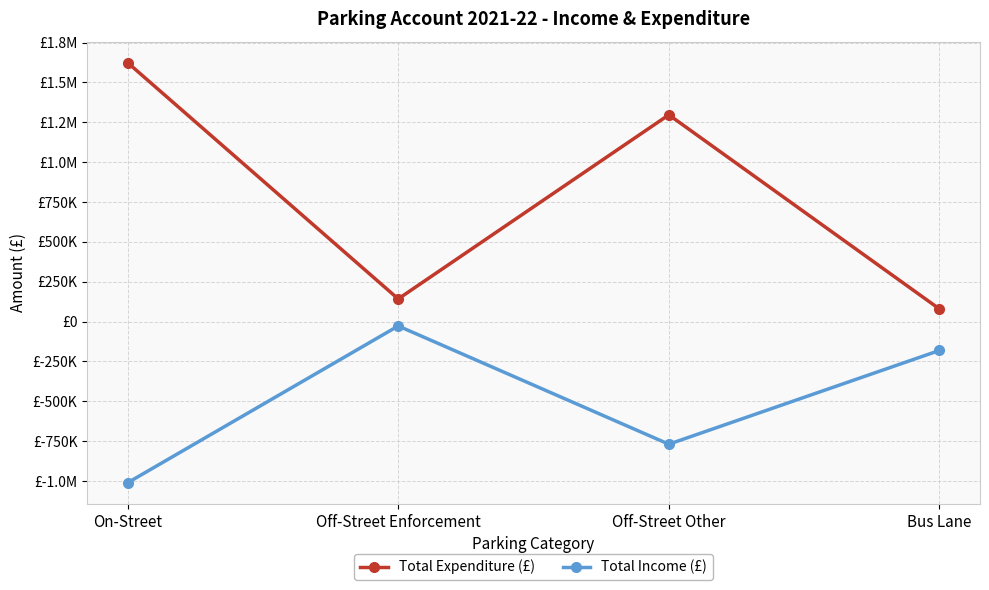

True or false: Total Income (£) and Total Expenditure (£) intersect in this chart.

False